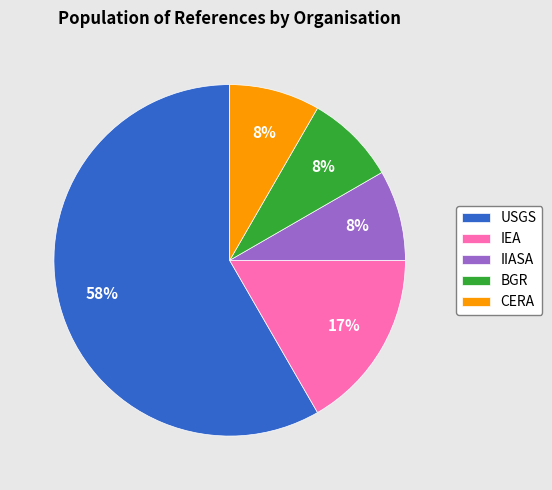

Which category has the biggest portion of the pie?

USGS